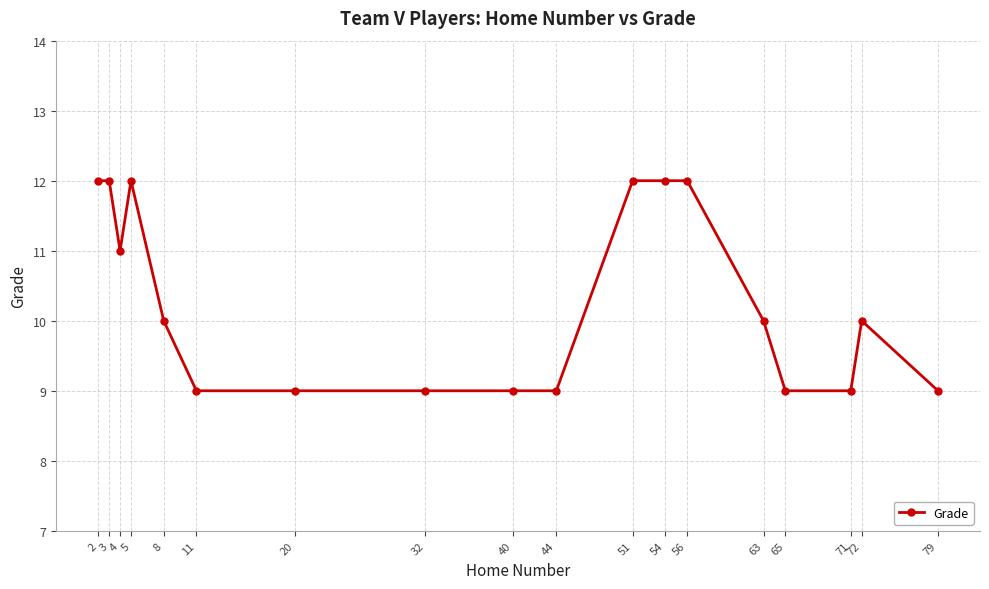

How many series are shown in this chart?

1